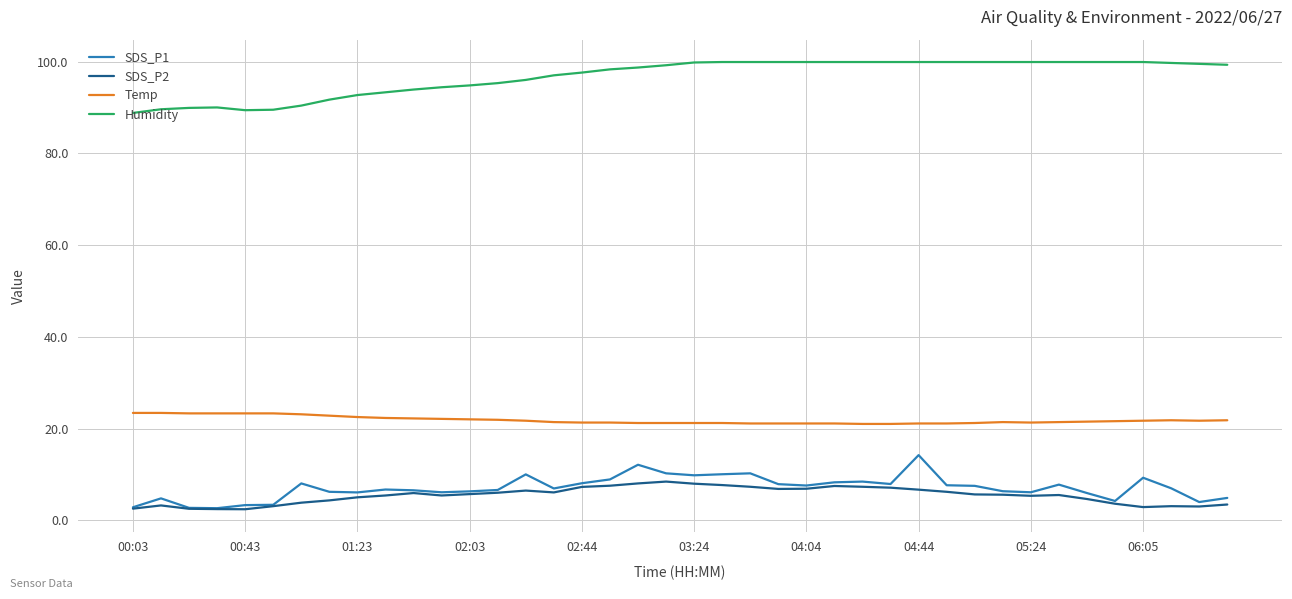

Which series has the largest total across all categories?

Humidity